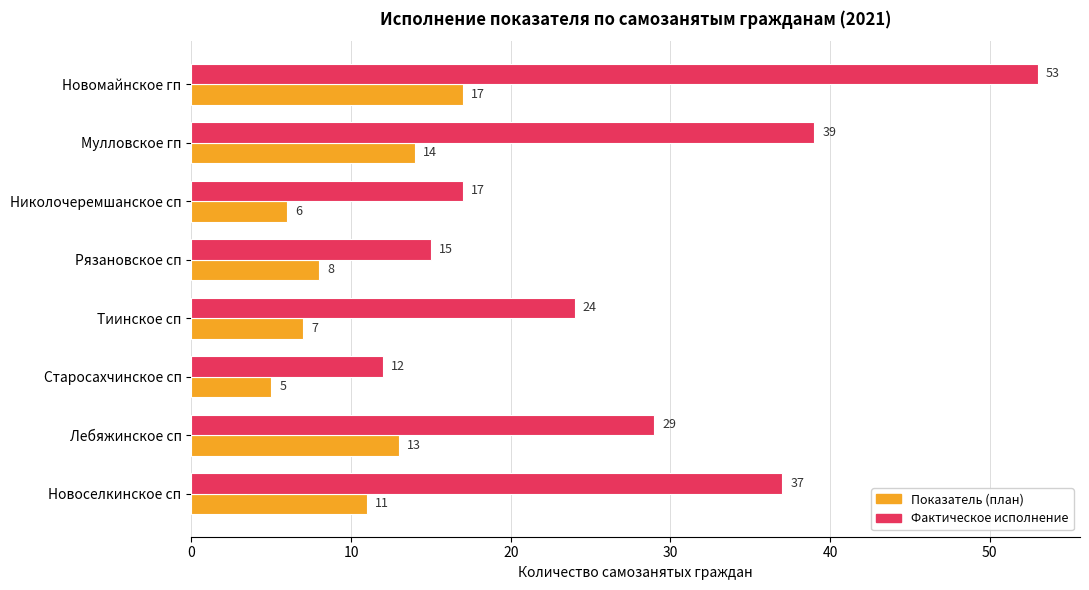

Which category has the lowest value across all series?

Старосахчинское сп